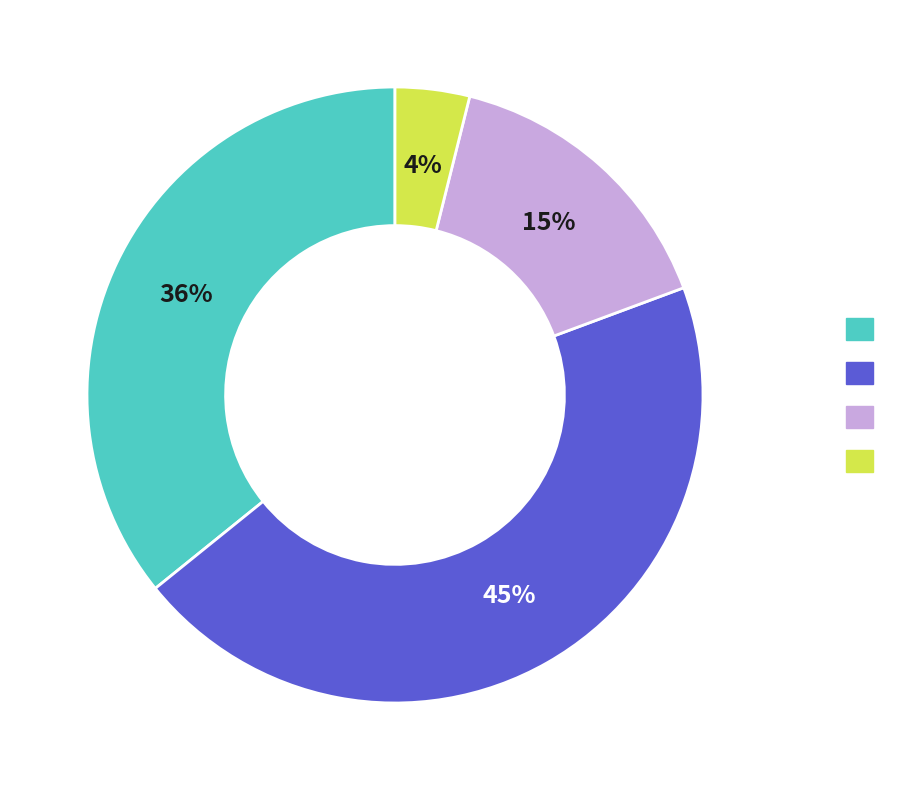

To the nearest percent, what is the average slice percentage?

25%